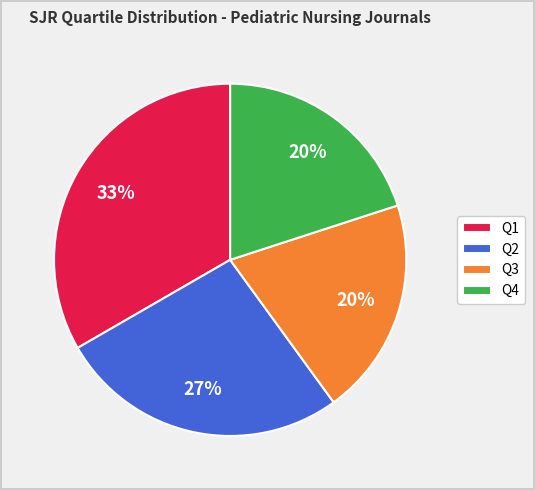

To the nearest percent, what is the combined percentage of Q3 and Q2?

47%